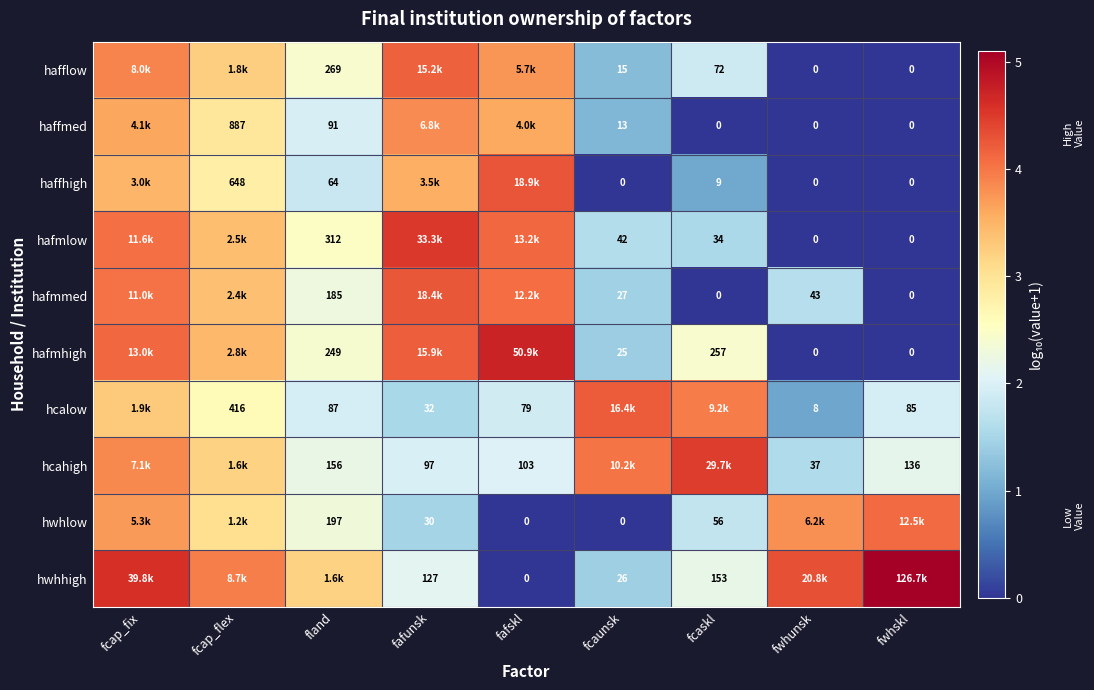

Is the value of hcalow at fwhunsk greater than the value of hafmhigh at fwhskl?

Yes